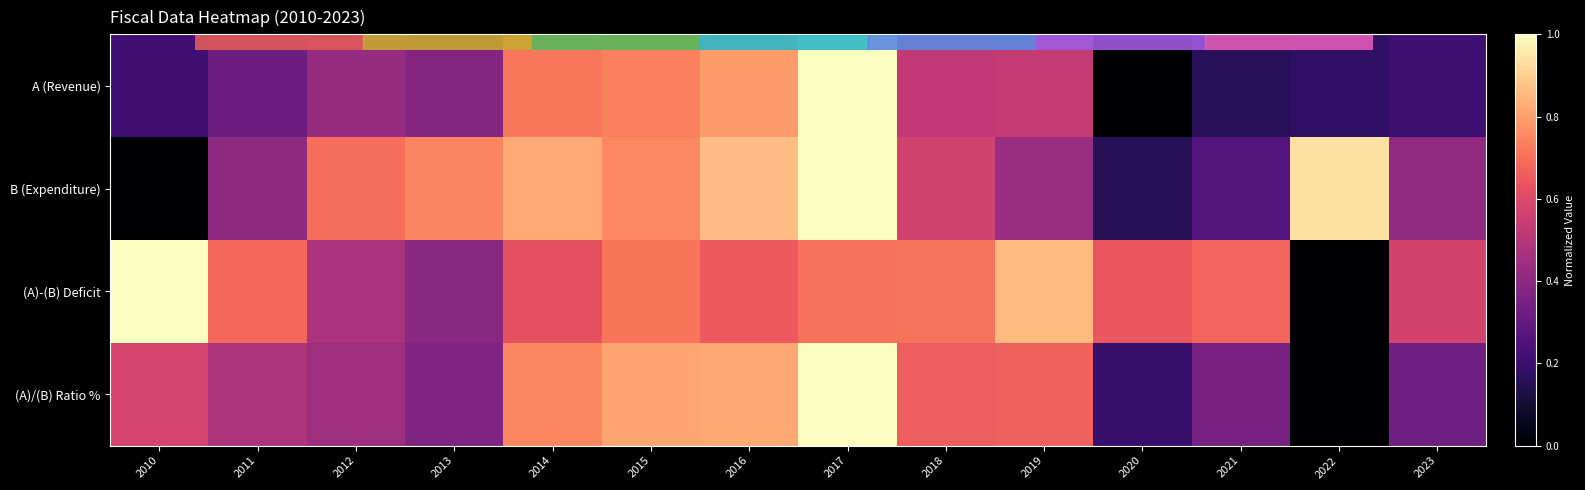

How many categories are shown in the chart?

14